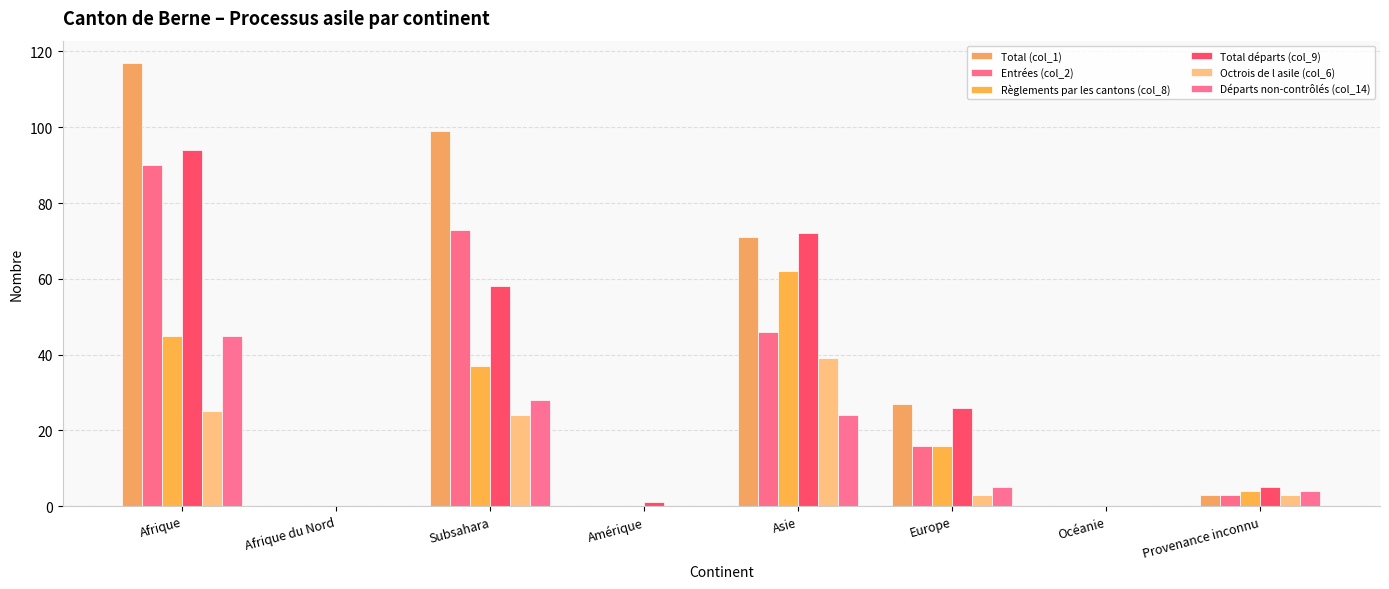

Where is Total départs (col_9) nearest to the value 47?

Subsahara